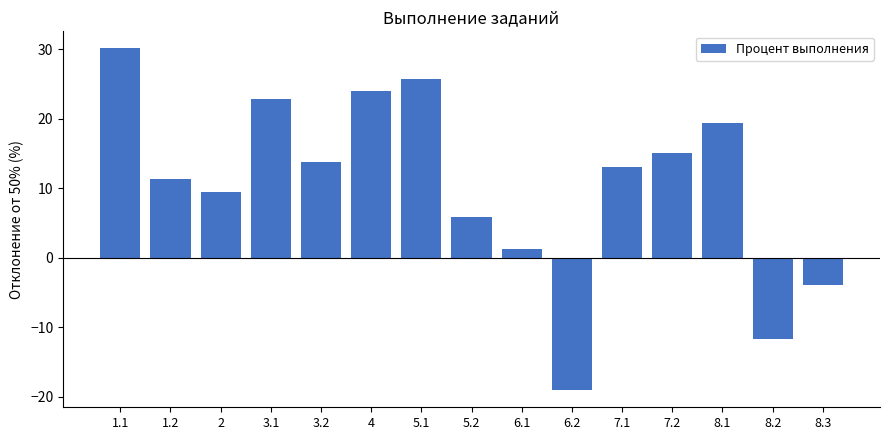

Rank the categories by value from highest to lowest.

1.1, 5.1, 4, 3.1, 8.1, 7.2, 3.2, 7.1, 1.2, 2, 5.2, 6.1, 8.3, 8.2, 6.2